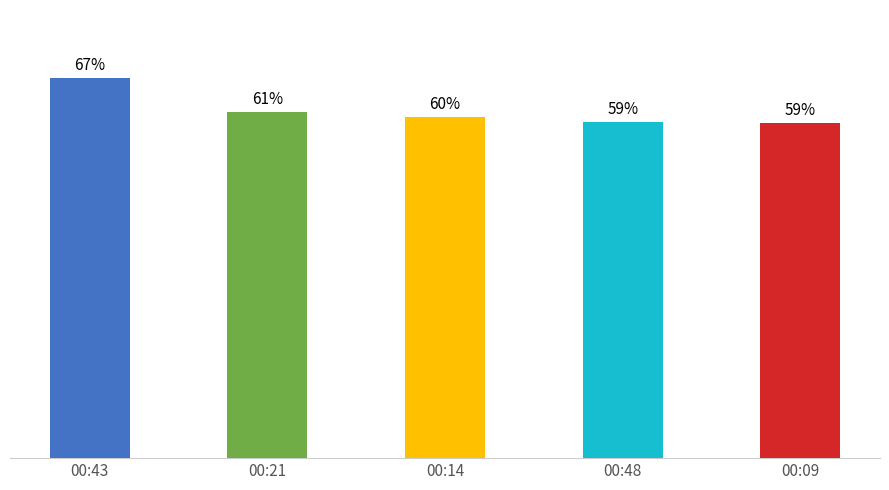

Are the bars grouped side by side (vs. stacked)?

No